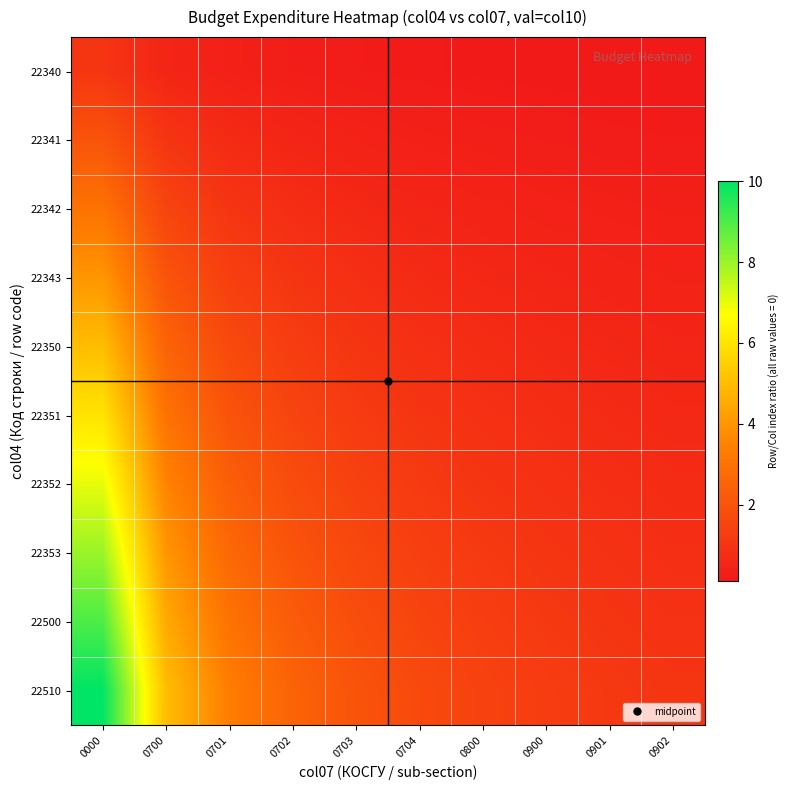

At which category does the chart reach its peak across all series?

0000